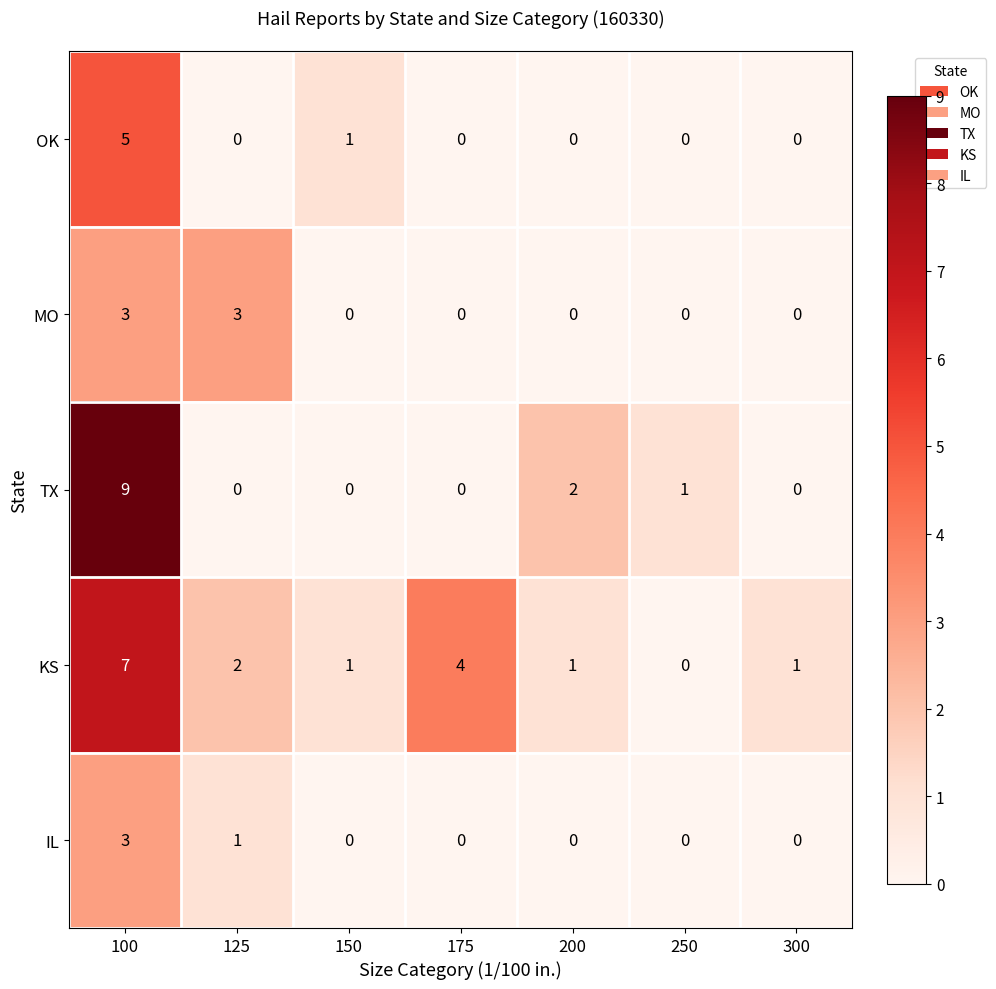

How many OK values are between 0 and 1?

6